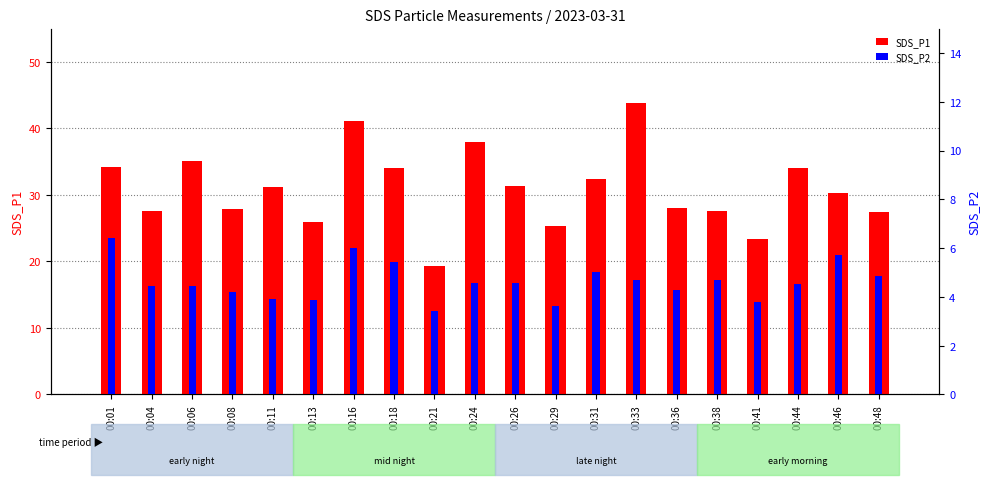

Reading left to right, extract all data points from this chart.

SDS_P1: 00:01=34.2	00:04=27.6	00:06=35.0	00:08=27.9	00:11=31.2	00:13=25.9	00:16=41.1	00:18=34.1	00:21=19.3	00:24=38.0	00:26=31.3	00:29=25.2	00:31=32.4	00:33=43.8	00:36=28.1	00:38=27.5	00:41=23.4	00:44=34.0	00:46=30.3	00:48=27.4
SDS_P2: 00:01=6.4	00:04=4.4	00:06=4.4	00:08=4.2	00:11=3.9	00:13=3.9	00:16=6.0	00:18=5.5	00:21=3.4	00:24=4.5	00:26=4.6	00:29=3.6	00:31=5.0	00:33=4.7	00:36=4.3	00:38=4.7	00:41=3.8	00:44=4.5	00:46=5.7	00:48=4.8